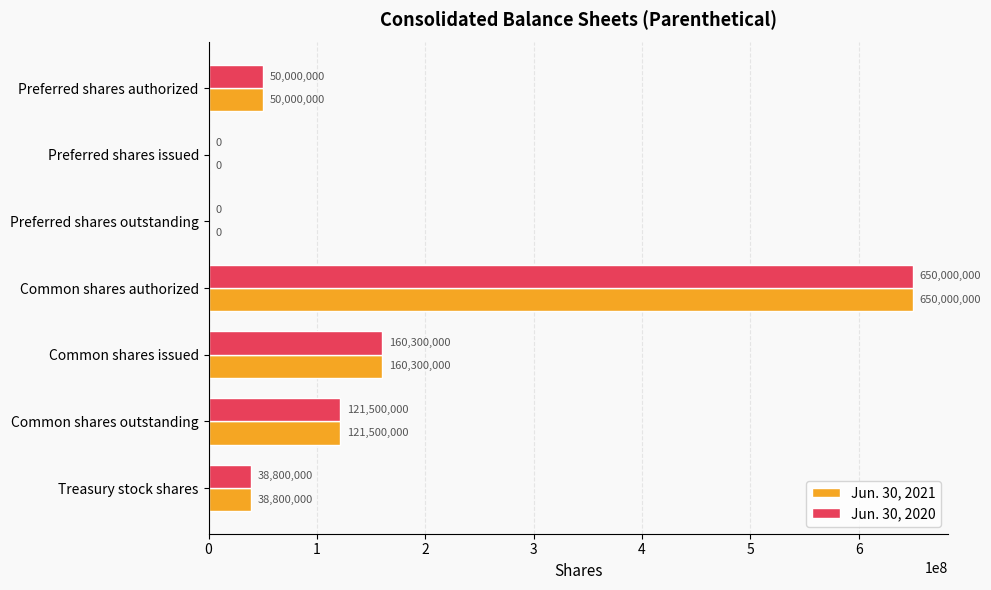

What is the sum of the Jun. 30, 2021 values at Treasury stock shares and Common shares authorized?

688800000